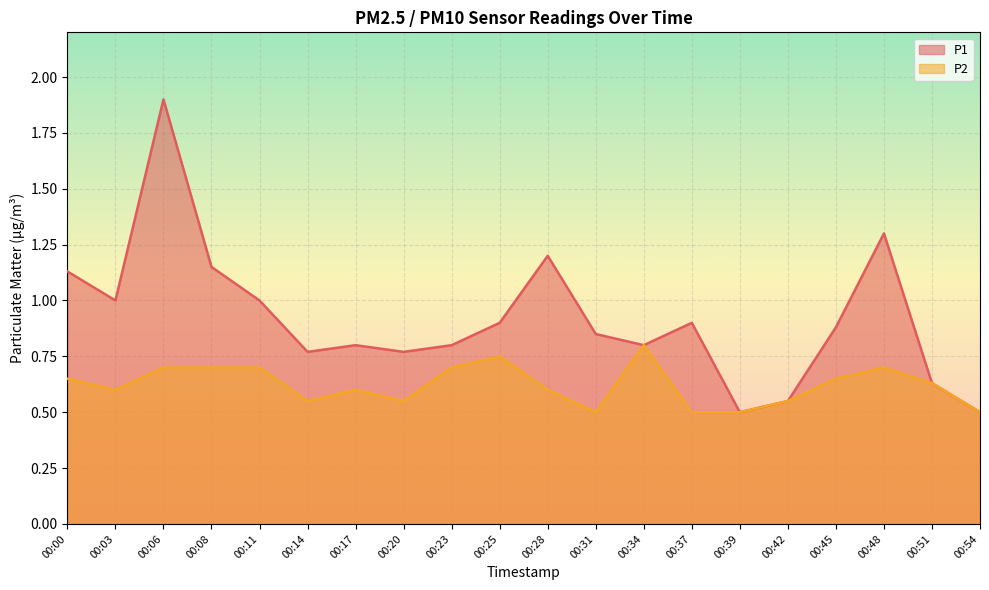

Between 00:31 and 00:28, which is larger?

00:28